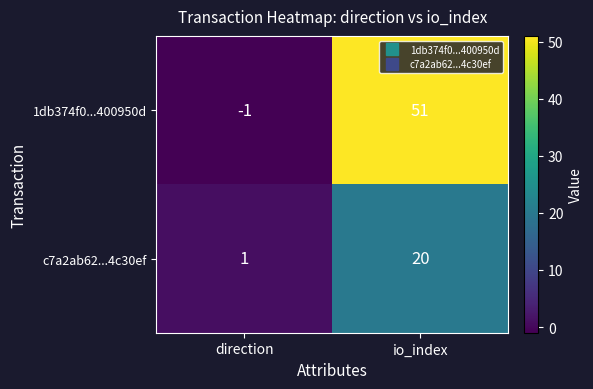

What is the total value across all series at io_index?

71